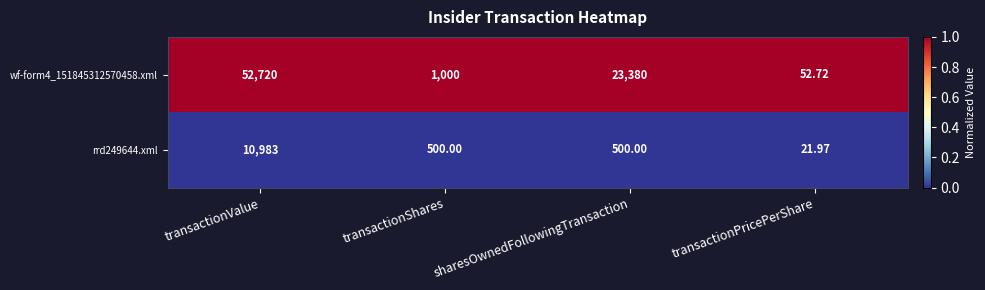

Which series changed the most between transactionShares and sharesOwnedFollowingTransaction?

wf-form4_151845312570458.xml